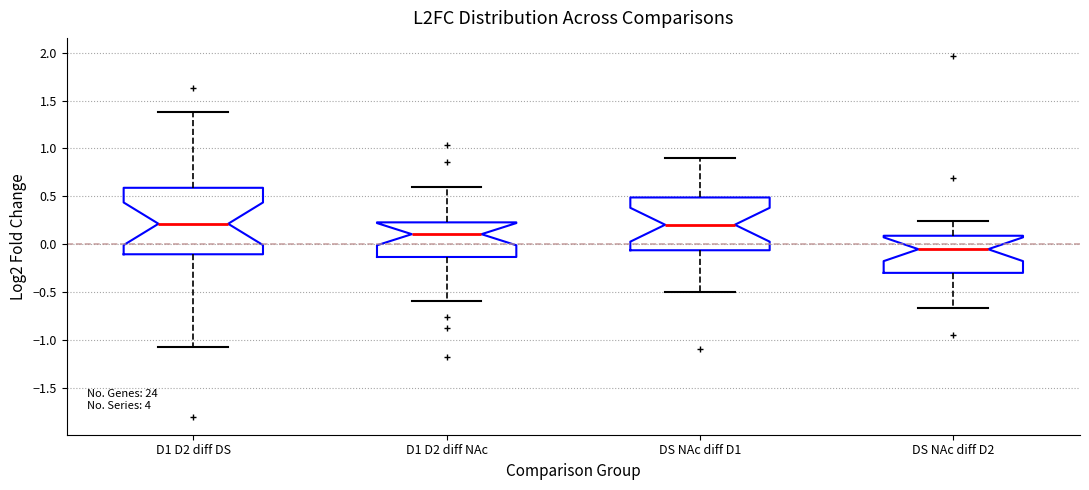

Which box is the tallest, from its lower edge to its upper edge?

D1 D2 diff DS